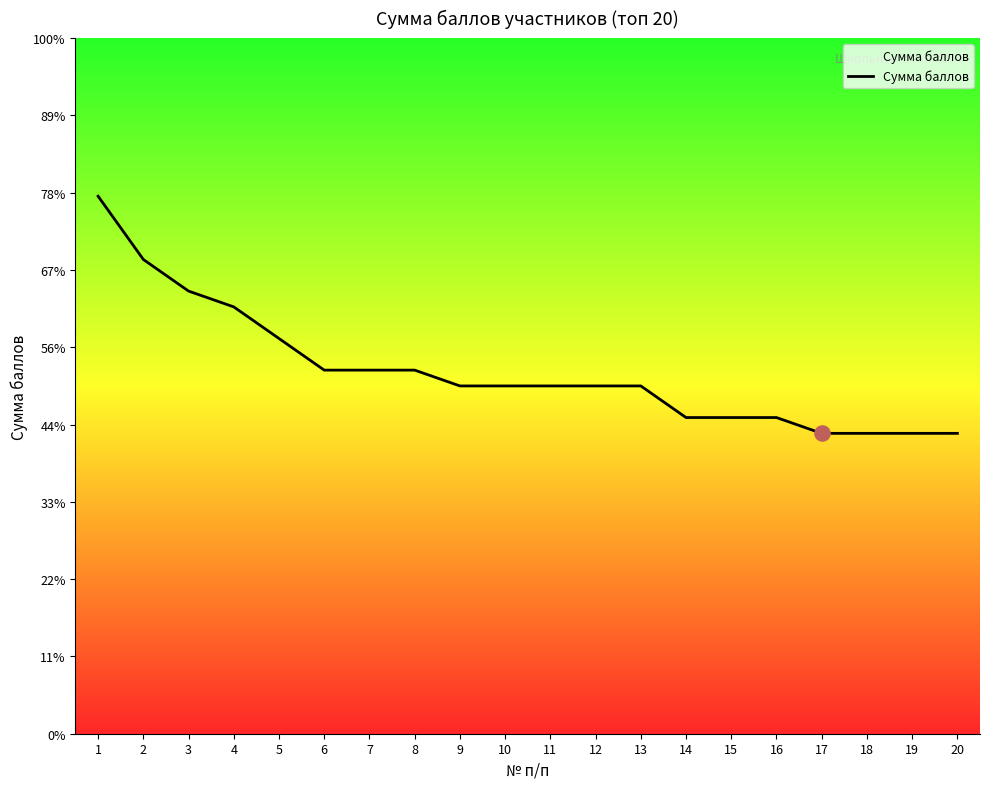

Between 2 and 8, which is larger?

2